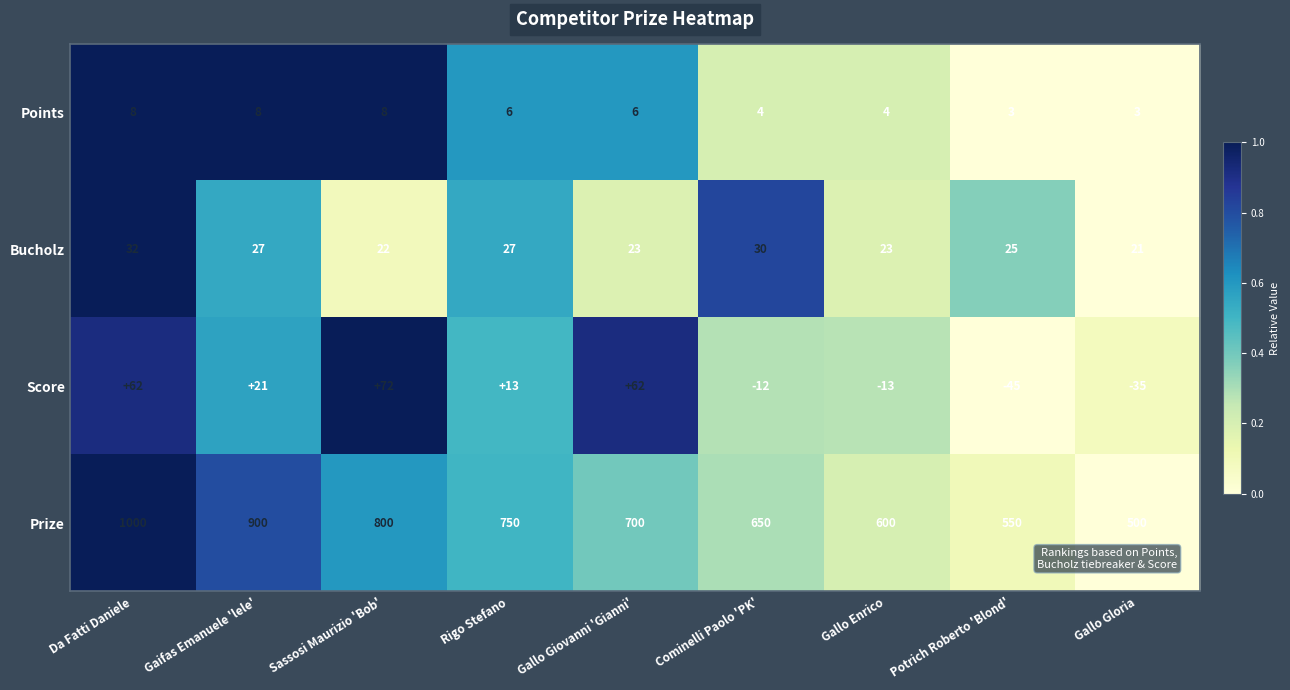

At which category does the chart reach its peak across all series?

Da Fatti Daniele